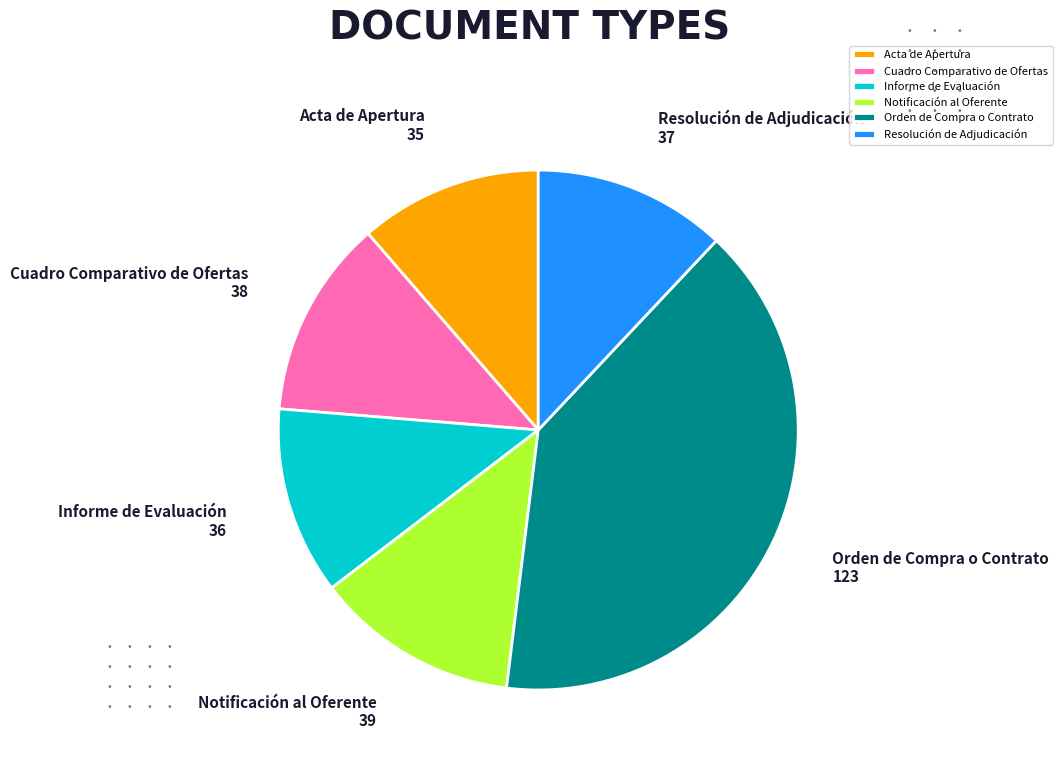

What is the ratio of the value at Acta de Apertura to the value at Informe de Evaluación?

1.0